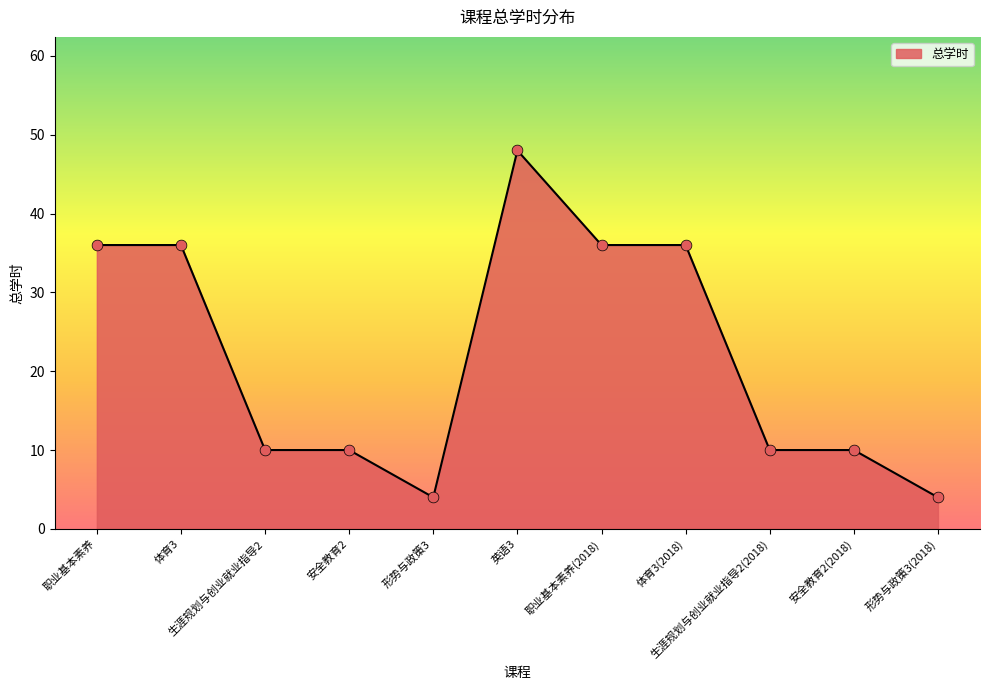

Which has a higher value, 生涯规划与创业就业指导2 or 形势与政策3?

生涯规划与创业就业指导2